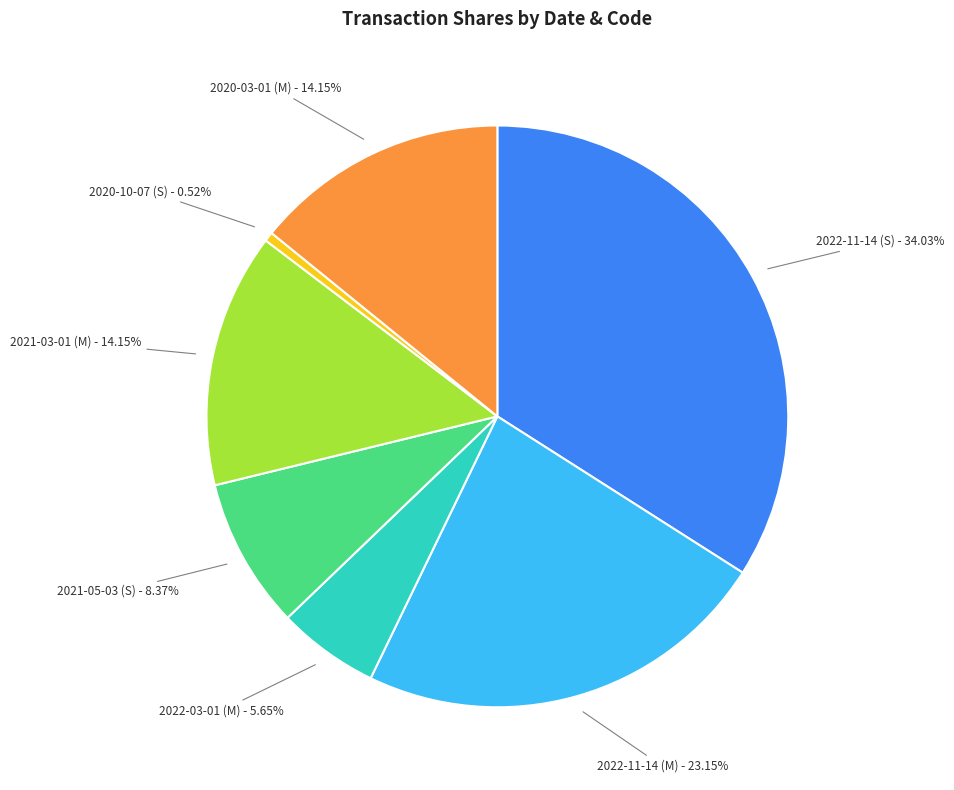

Is there any slice that represents more than half of the pie?

No